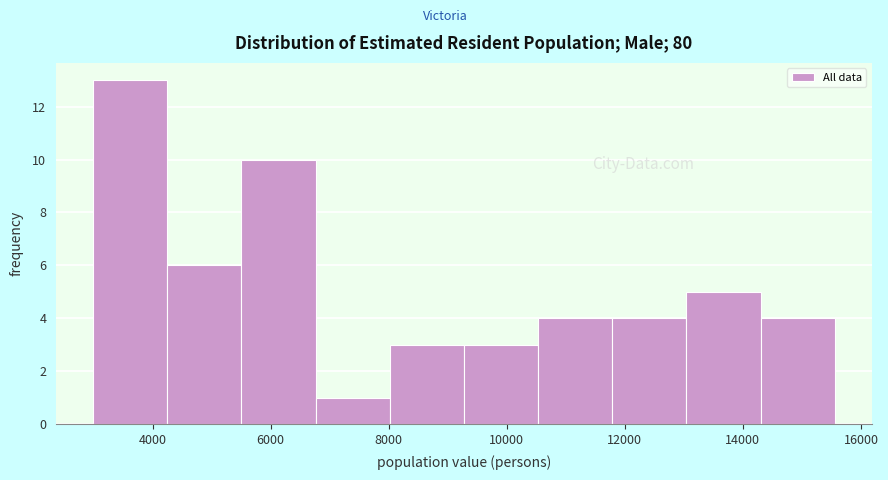

Over which range of the x-axis is the bar tallest?

3000 to 4200